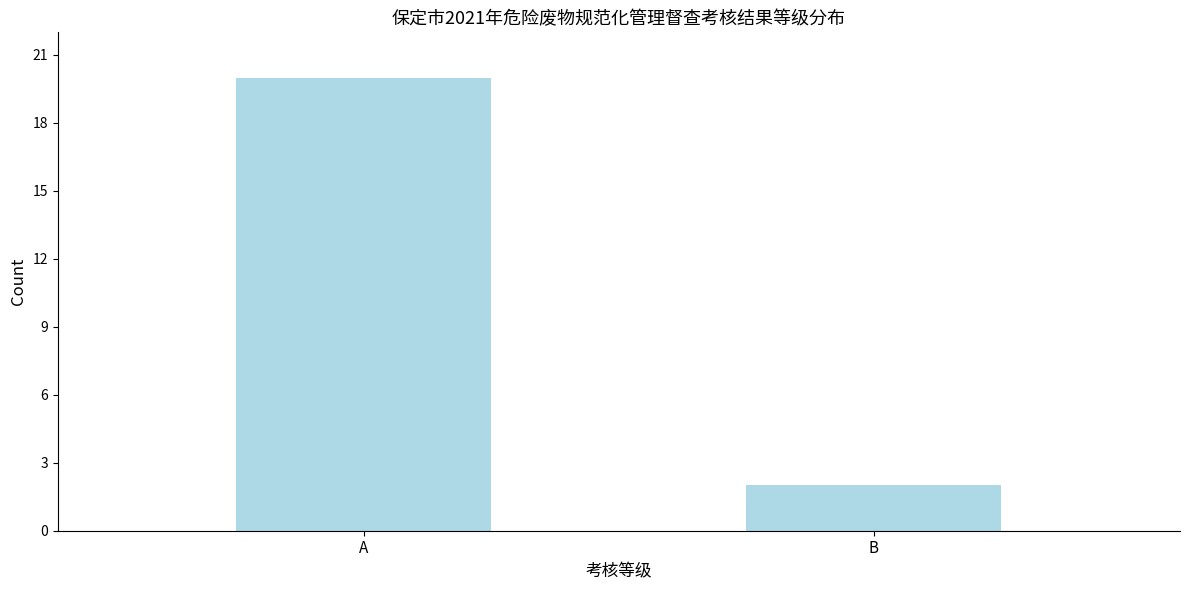

Reading left to right, transcribe all the data shown in this chart.

A=20	B=2